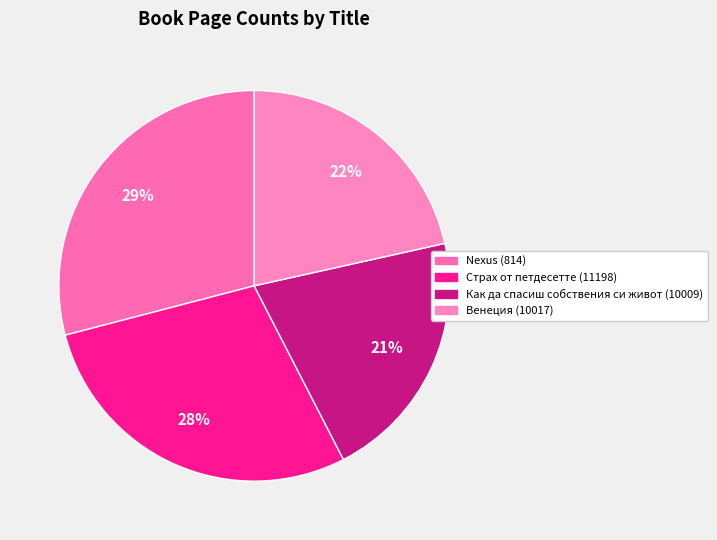

Which slice is the largest?

Nexus (814)